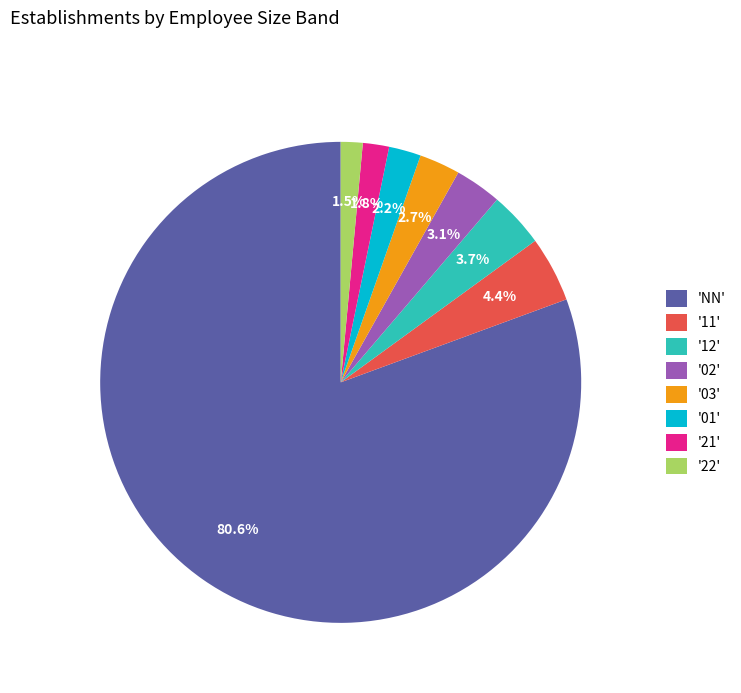

Which category has the biggest portion of the pie?

'NN'